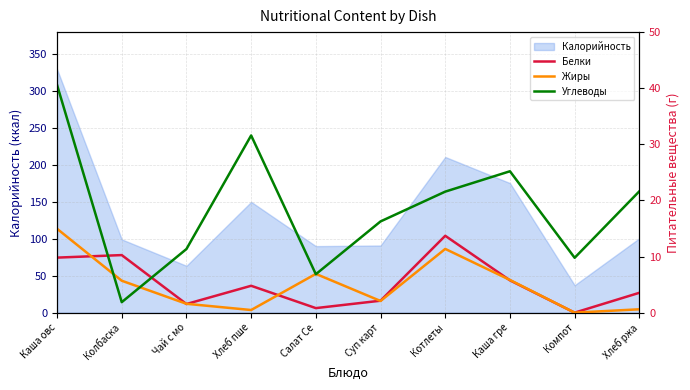

List the labels in order of Белки value, largest first.

Котлеты, Колбаска, Каша овс, Каша гре, Хлеб пше, Хлеб ржа, Суп карт, Чай с мо, Салат Се, Компот